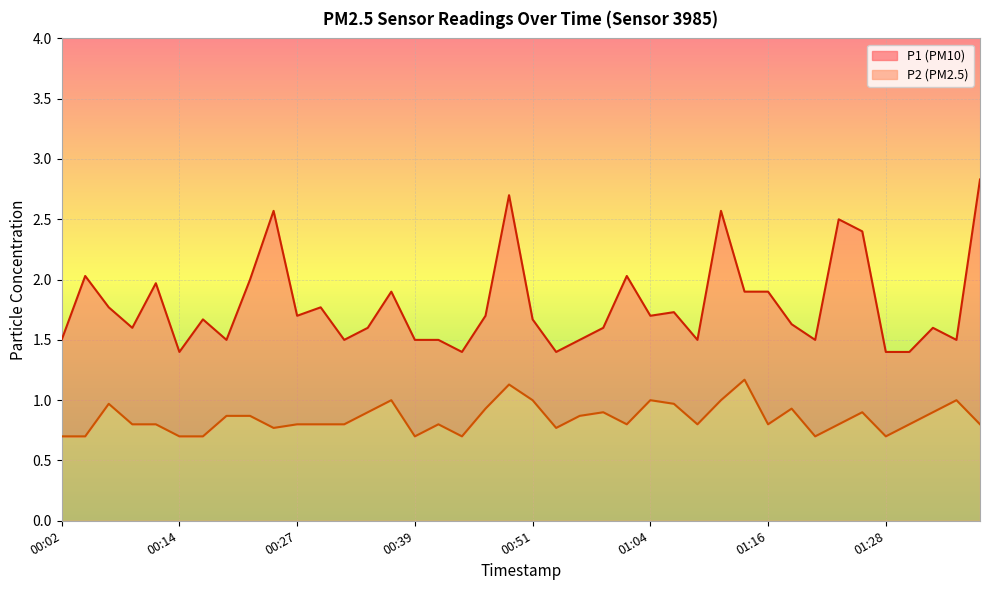

The P2 series shows 0.7 at 01:28. True or false?

True